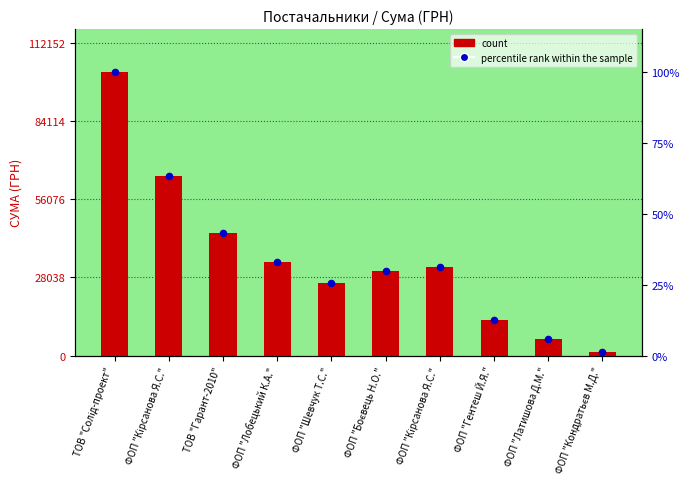

At how many categories does at least one series exceed 32955?

4